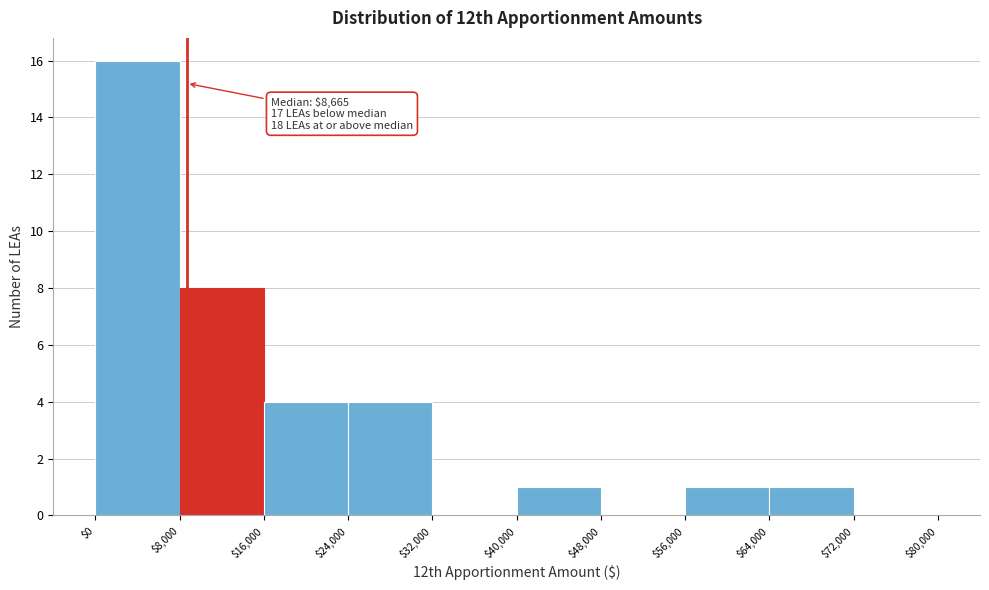

Over which range of the x-axis is the bar tallest?

$0 to $8,000